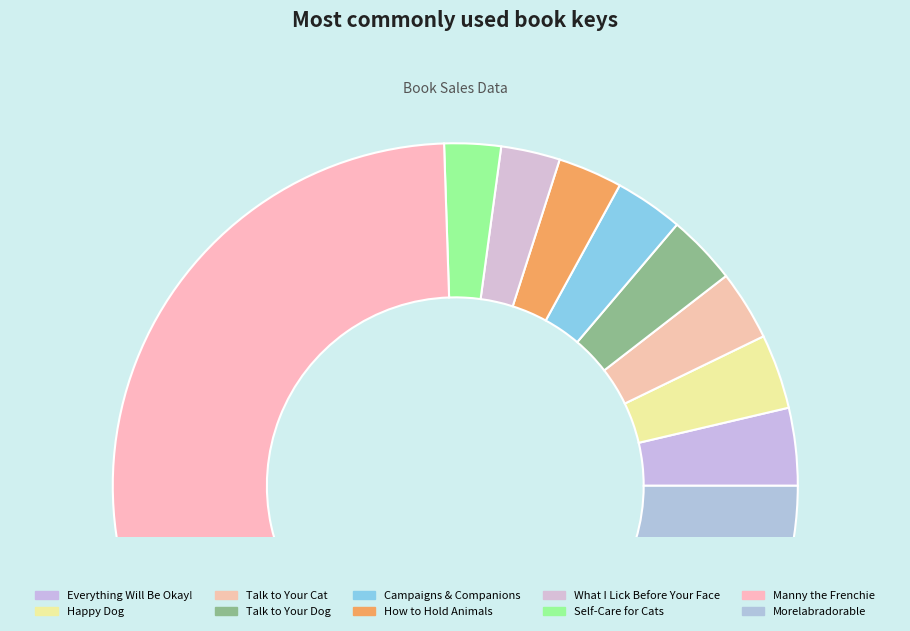

What percentage do Talk to Your Dog and Campaigns & Companions together represent?

6.5%